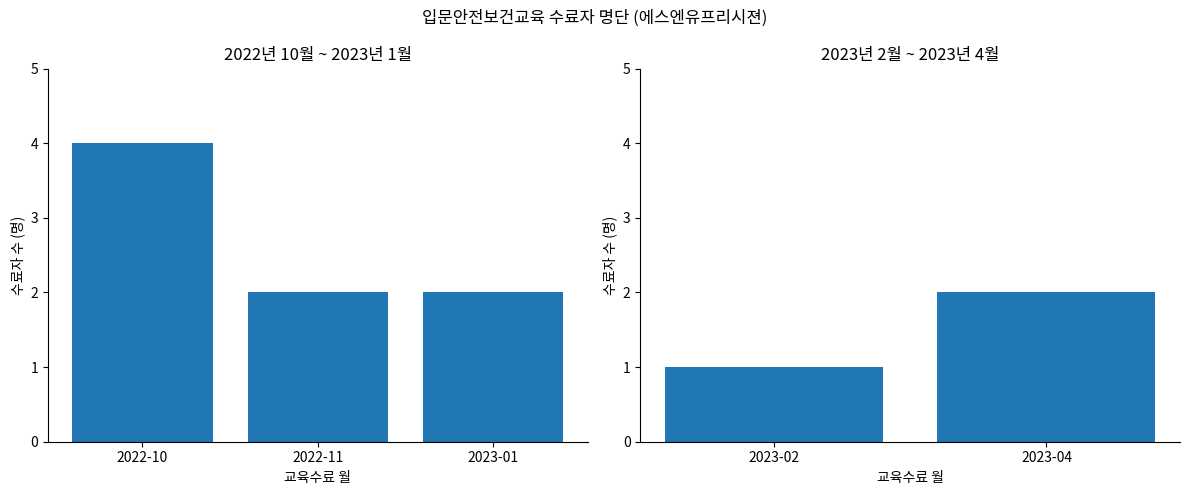

What is the difference between the maximum and minimum values?

3